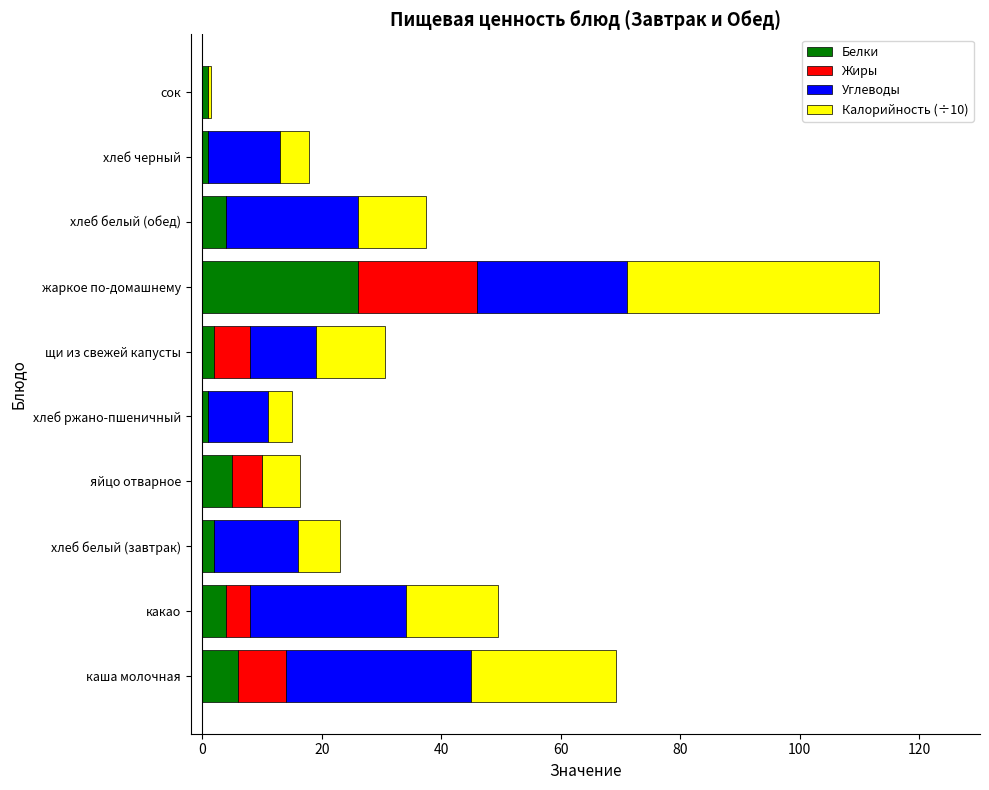

What is the highest value of the Белки series?

26.0